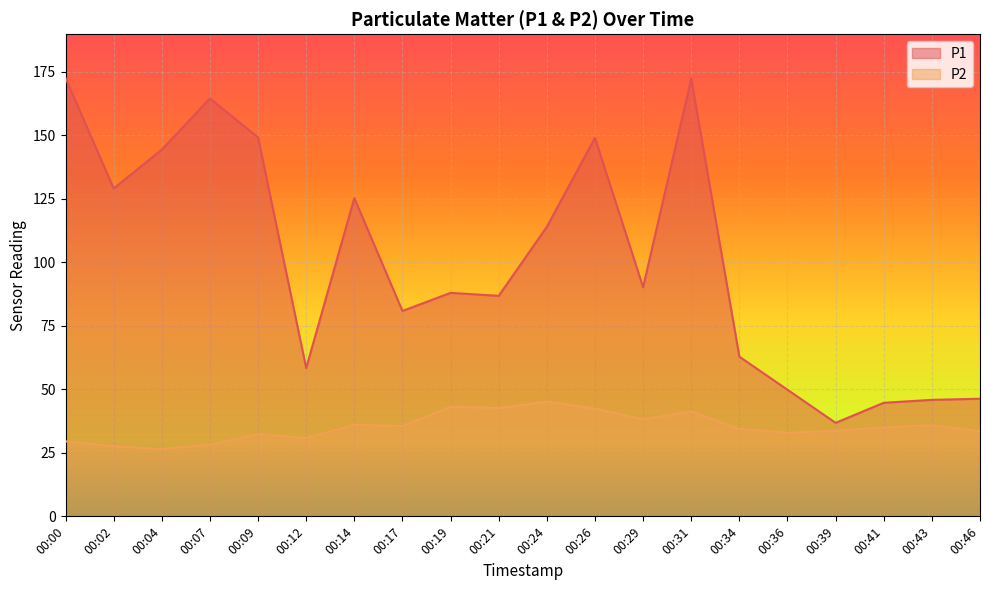

Rank the series by their maximum value, from highest to lowest.

P1, P2